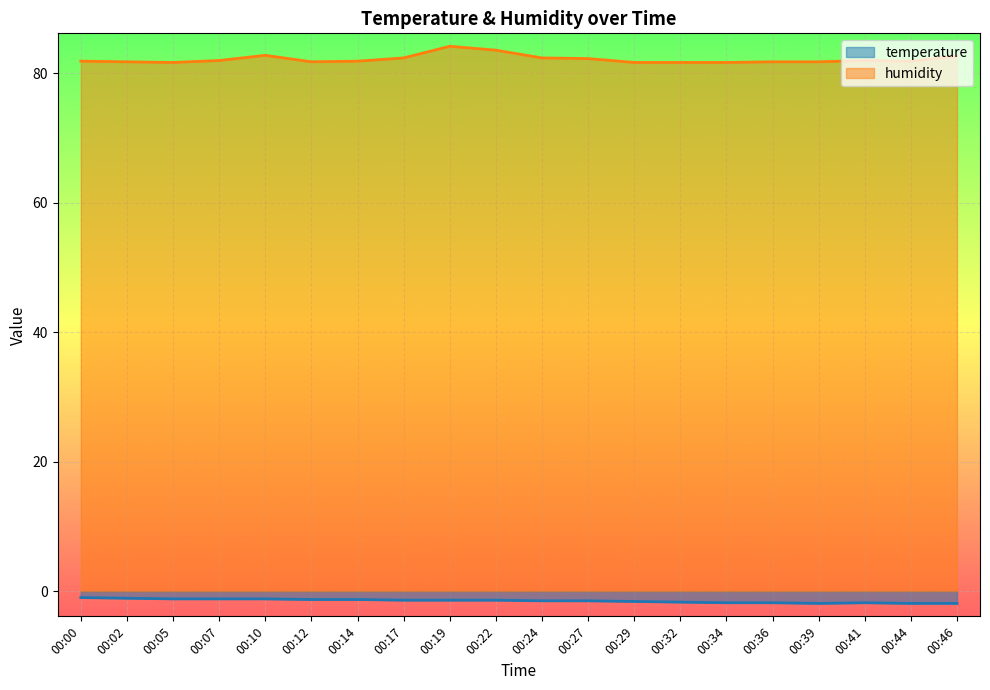

Which series has the largest range (max minus min)?

humidity